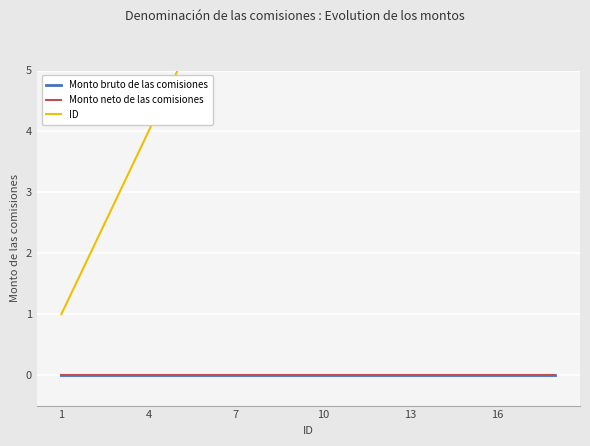

Where is Monto bruto de las comisiones nearest to the value 0?

1